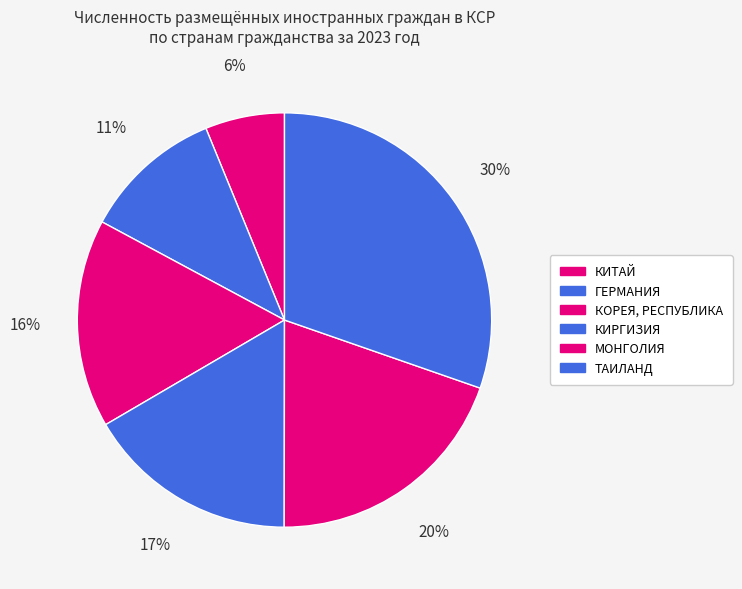

True or false: ГЕРМАНИЯ accounts for 11% of the total.

True